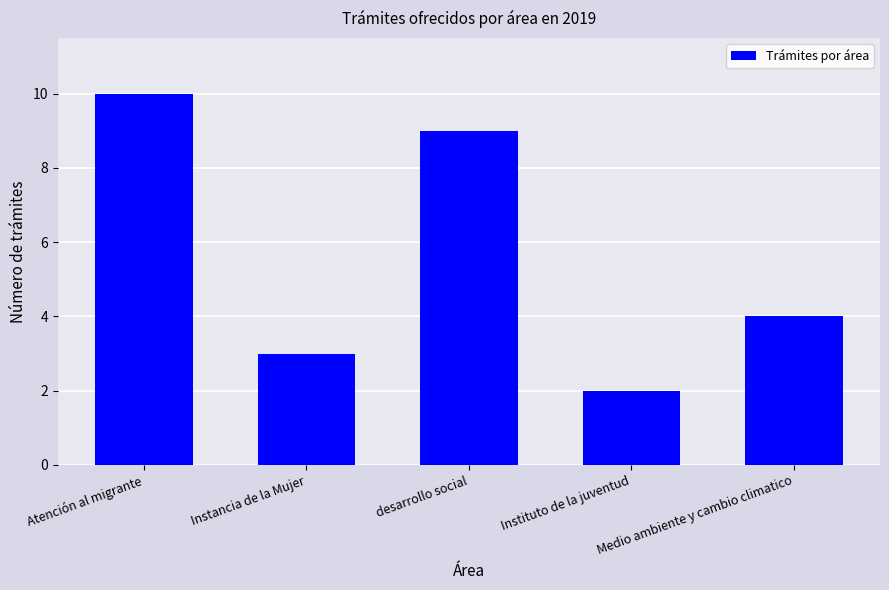

Where is the data nearest to the value 6?

Medio ambiente y cambio climatico